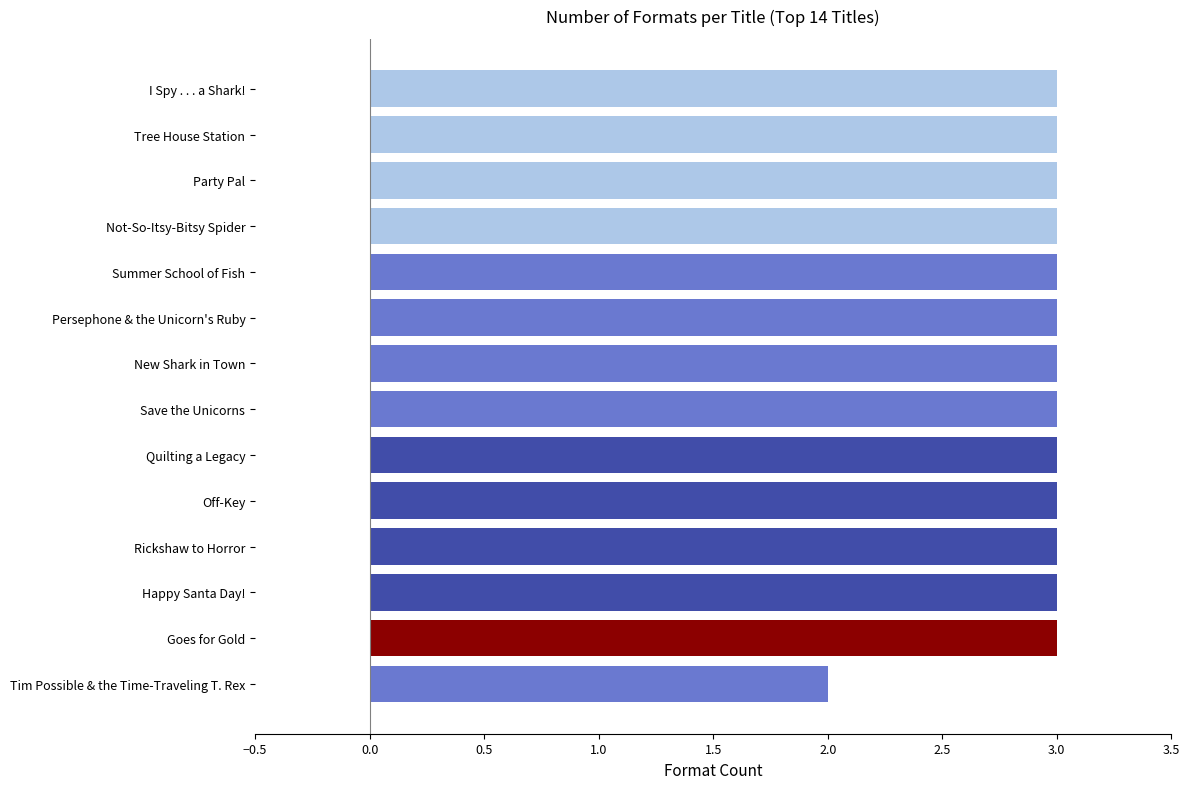

Approximately how many times larger is the value at Goes for Gold compared to Off-Key?

1.0